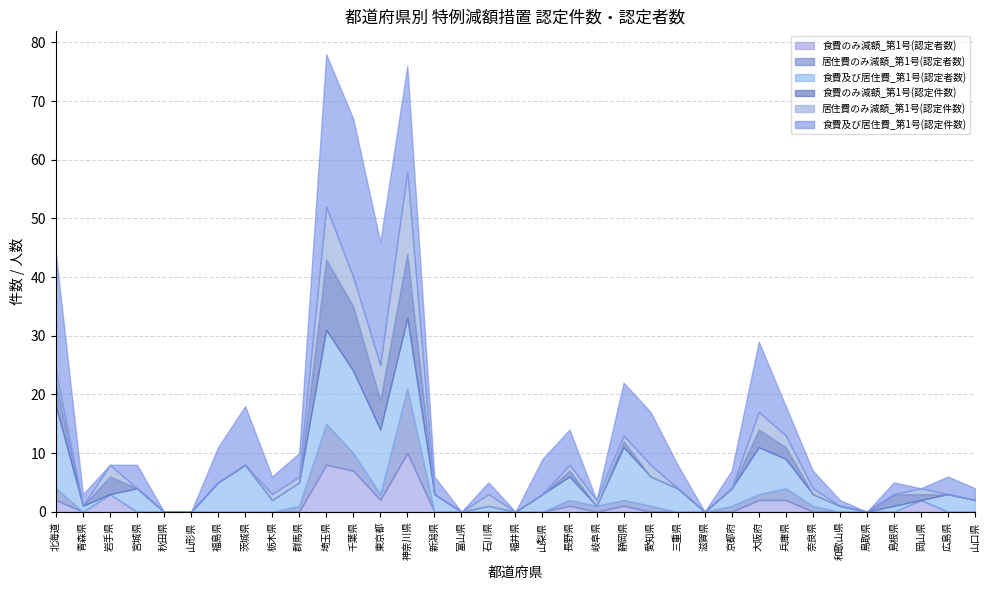

How many lines are shown in the chart?

6